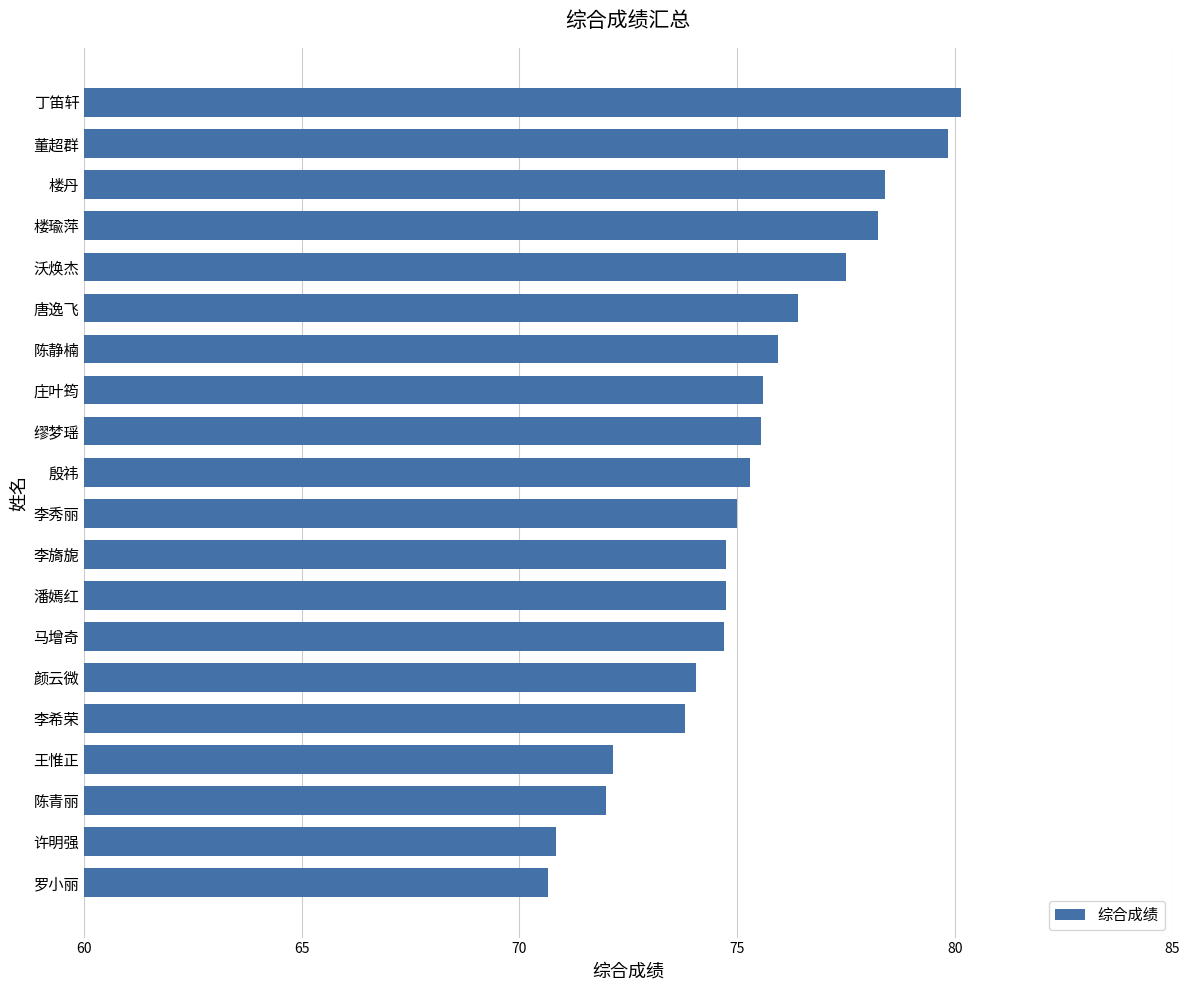

What is the difference between the second highest and minimum values?

9.2